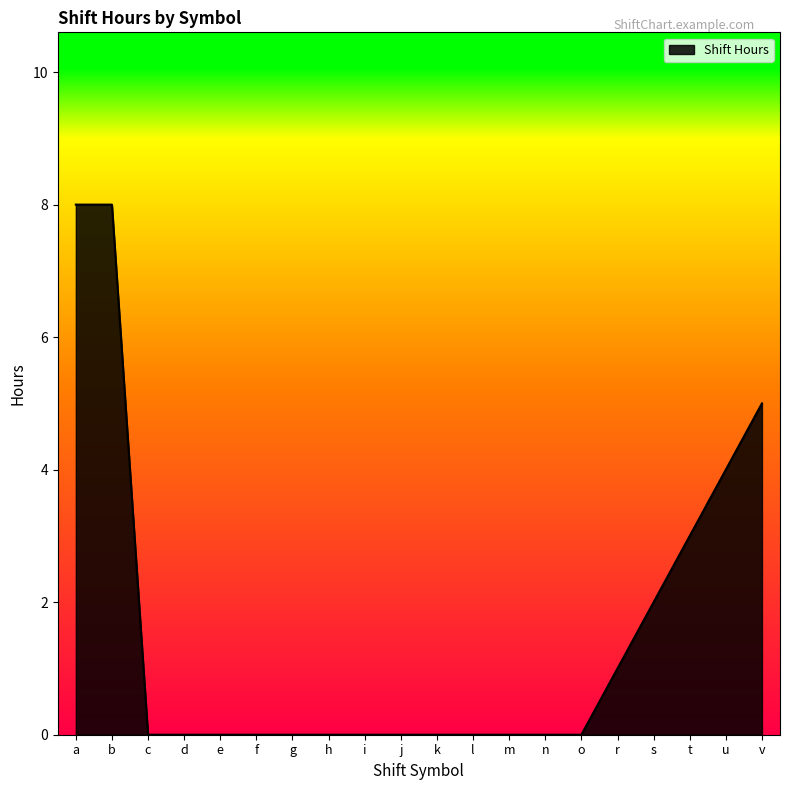

The chart shows a value of 4.0 at u. True or false?

True